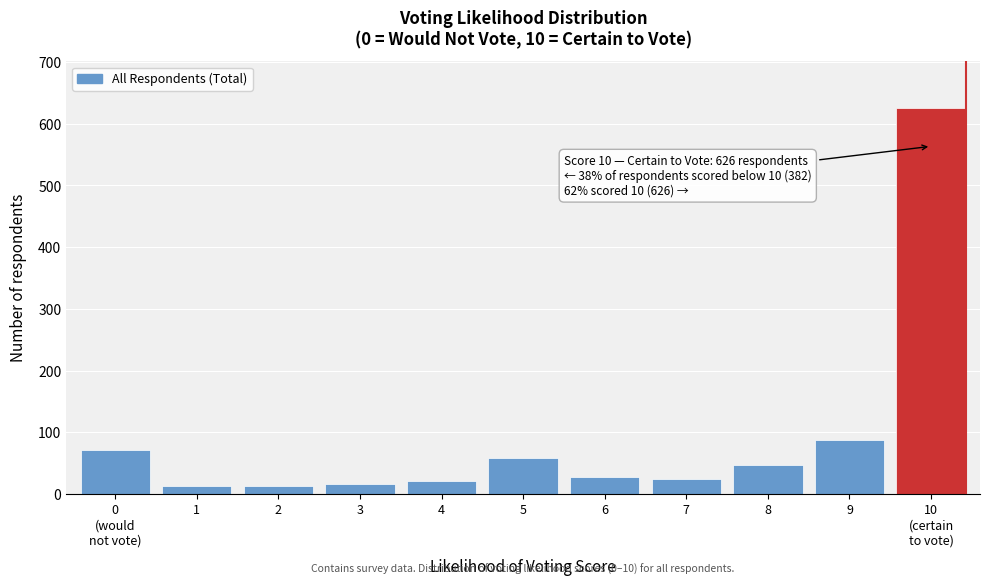

Reading left to right, extract all data points from this chart.

72	13	13	17	21	58	28	25	48	87	626